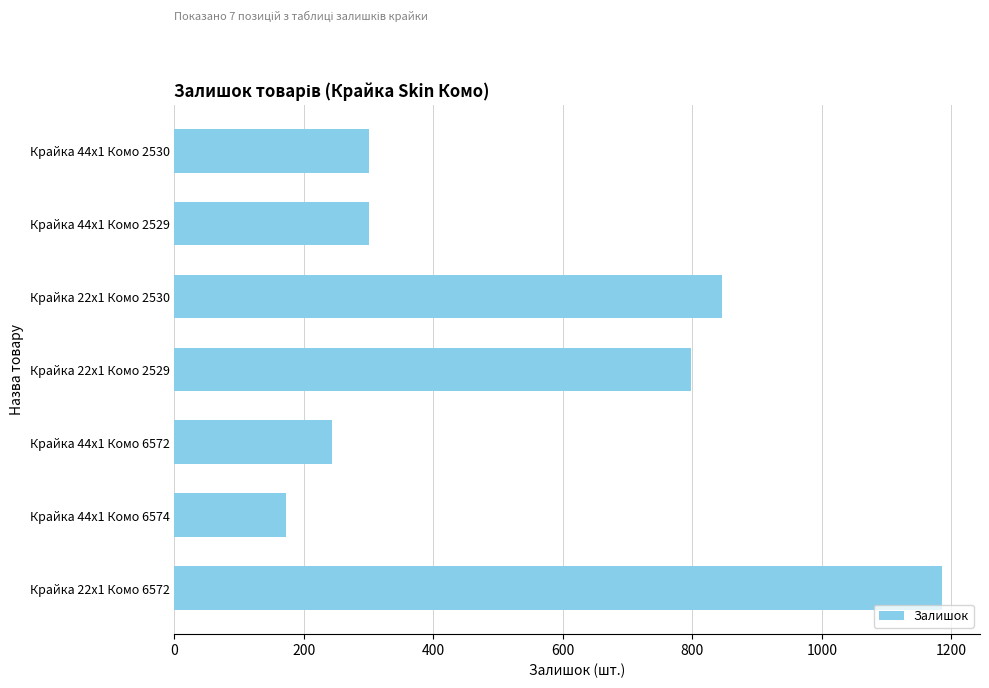

Reading bottom to top, extract all data points from this chart.

Крайка 22x1 Комо 6572=1185	Крайка 44x1 Комо 6574=173	Крайка 44x1 Комо 6572=244	Крайка 22x1 Комо 2529=798	Крайка 22x1 Комо 2530=845	Крайка 44x1 Комо 2529=300	Крайка 44x1 Комо 2530=300